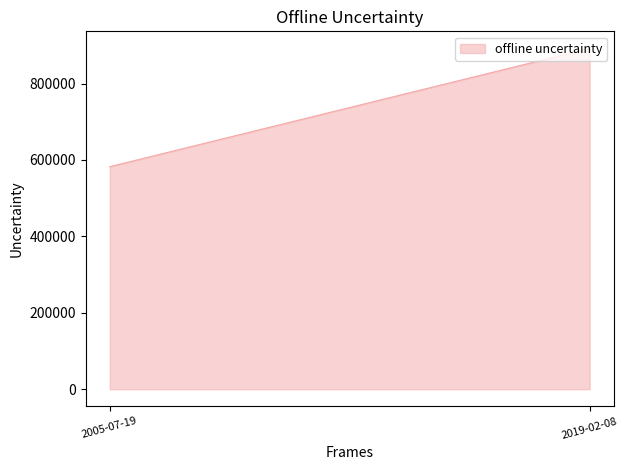

What is the greatest value displayed?

892159.0